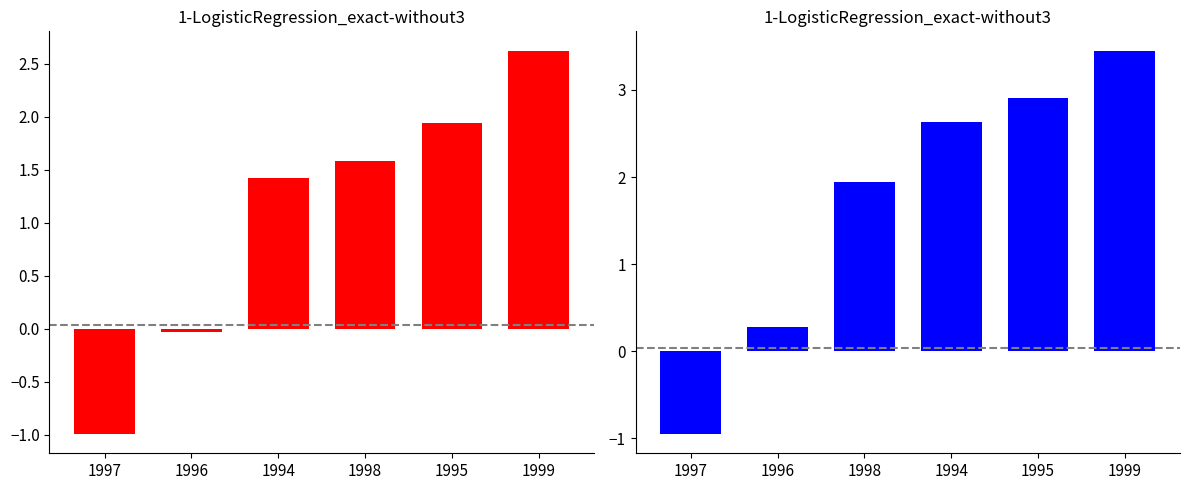

The value of Business sector at 1999 is 4.5. True or false?

False